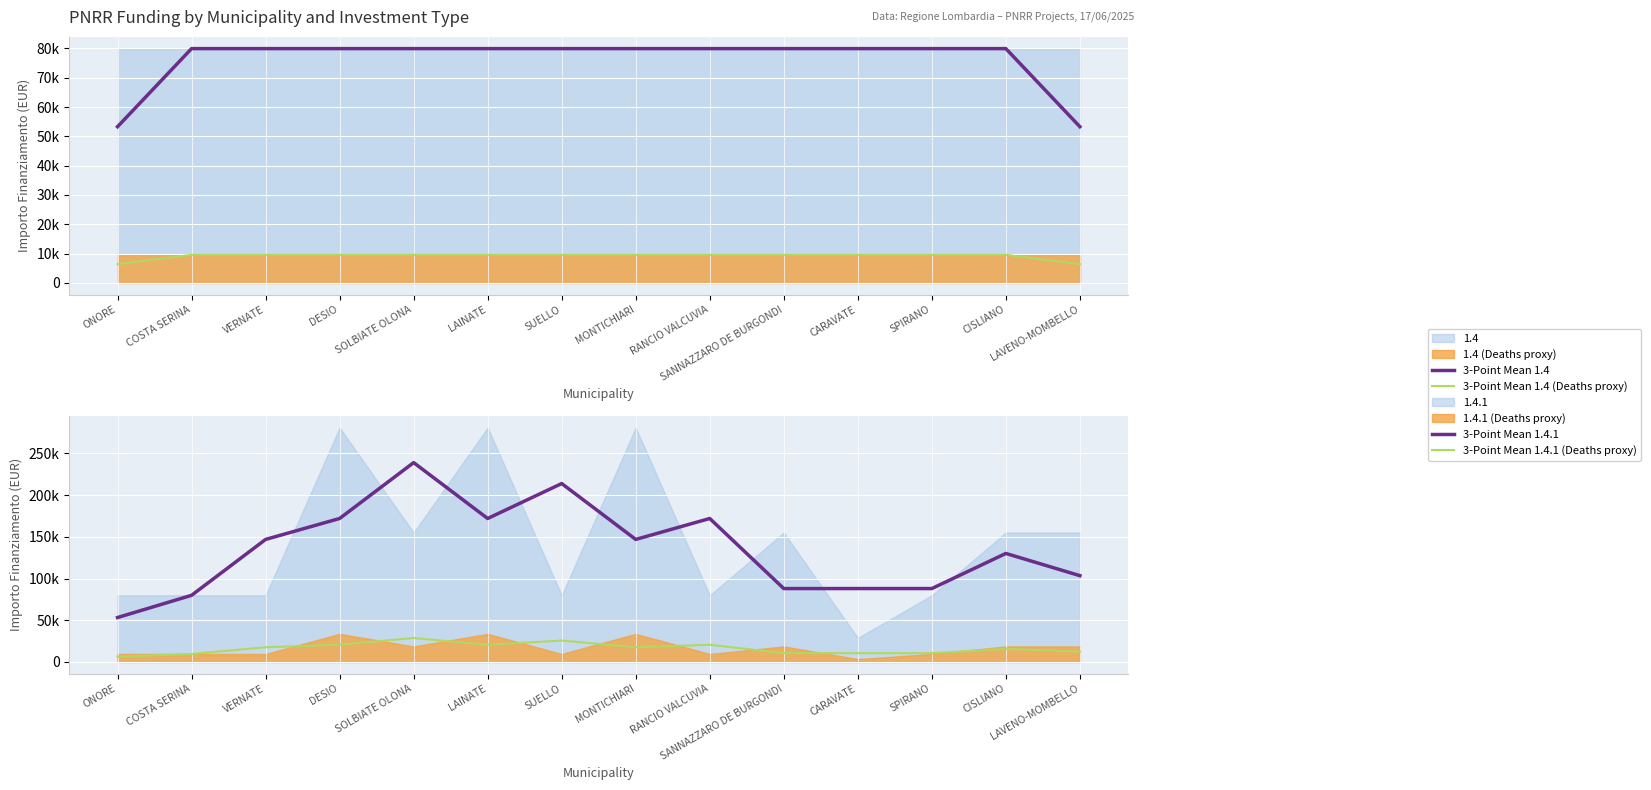

Reading right to left, transcribe all the data shown in this chart.

3-Point Mean 1.4: 53281.3	79922.0	79922.0	79922.0	79922.0	79922.0	79922.0	79922.0	79922.0	79922.0	79922.0	79922.0	79922.0	53281.3
3-Point Mean 1.4 (Deaths proxy): 6393.8	9590.6	9590.6	9590.6	9590.6	9590.6	9590.6	9590.6	9590.6	9590.6	9590.6	9590.6	9590.6	6393.8
3-Point Mean 1.4.1: 103489.3	130130.0	88019.3	88019.3	88019.3	172029.3	146925.3	213928.7	172029.3	239032.7	172029.3	146925.3	79922.0	53281.3
3-Point Mean 1.4.1 (Deaths proxy): 12418.7	15615.6	10562.3	10562.3	10562.3	20643.5	17631.0	25671.4	20643.5	28683.9	20643.5	17631.0	9590.6	6393.8